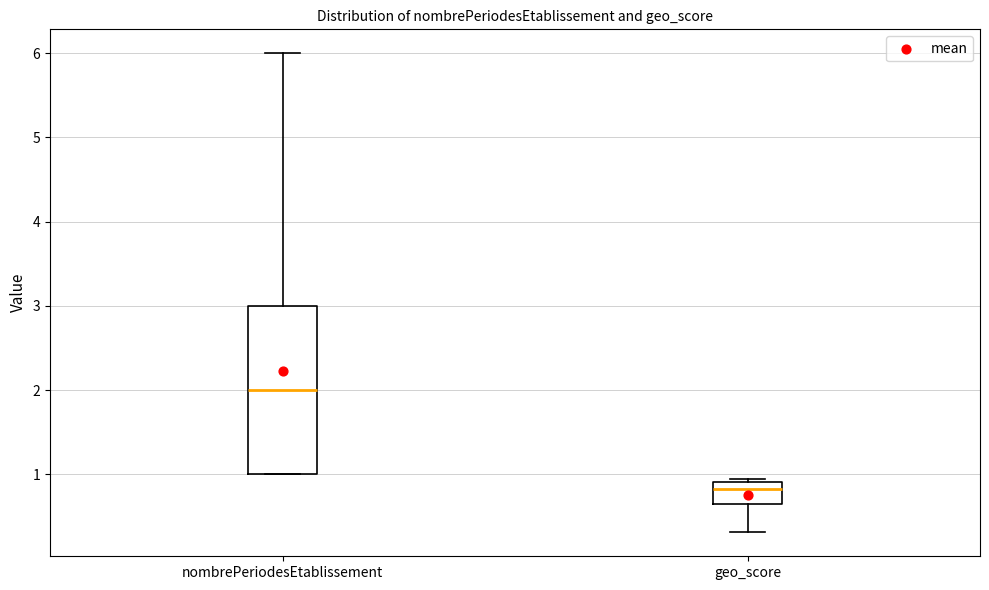

Reading left to right, read every box against the y-axis: the position of its median line, the range the box covers, and the ends of its whiskers. The values are not printed on the chart, so give them approximately, as read against the axis.

nombrePeriodesEtablissement: median 2.0, box 1.0 to 3.0, whiskers 1.0 to 6.0
geo_score: median 0.8, box 0.6 to 0.9, whiskers 0.3 to 0.9